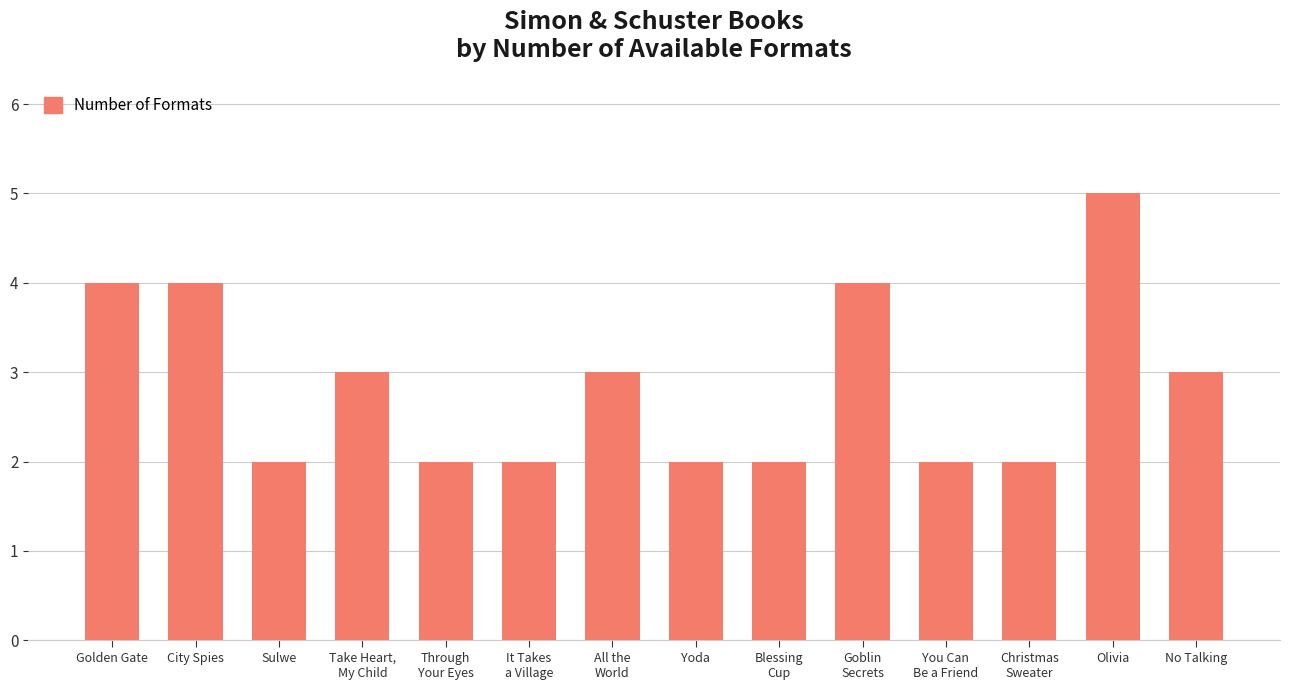

Are the bars horizontal?

No